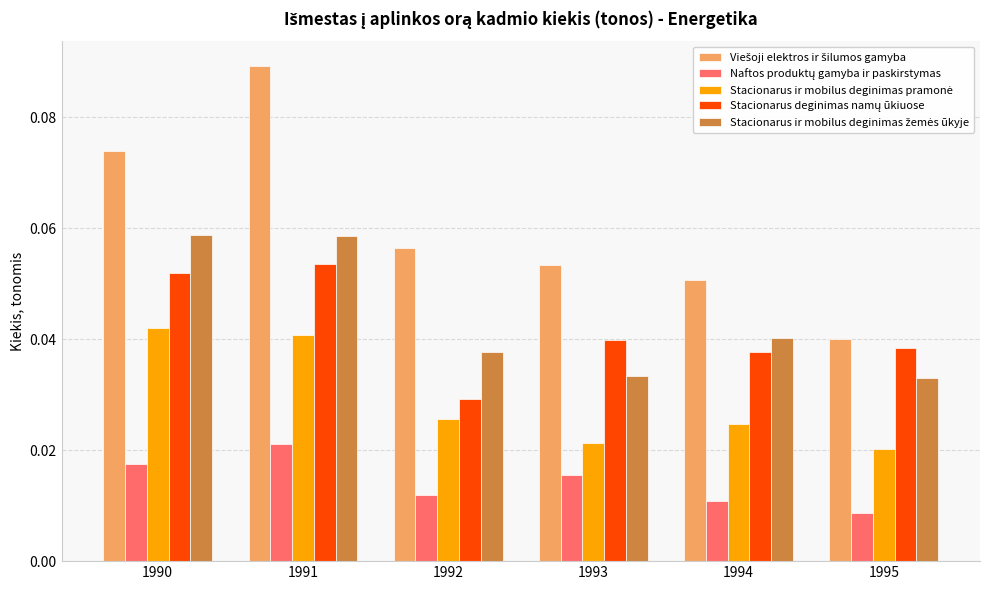

Which label corresponds to the largest value in the chart?

1991